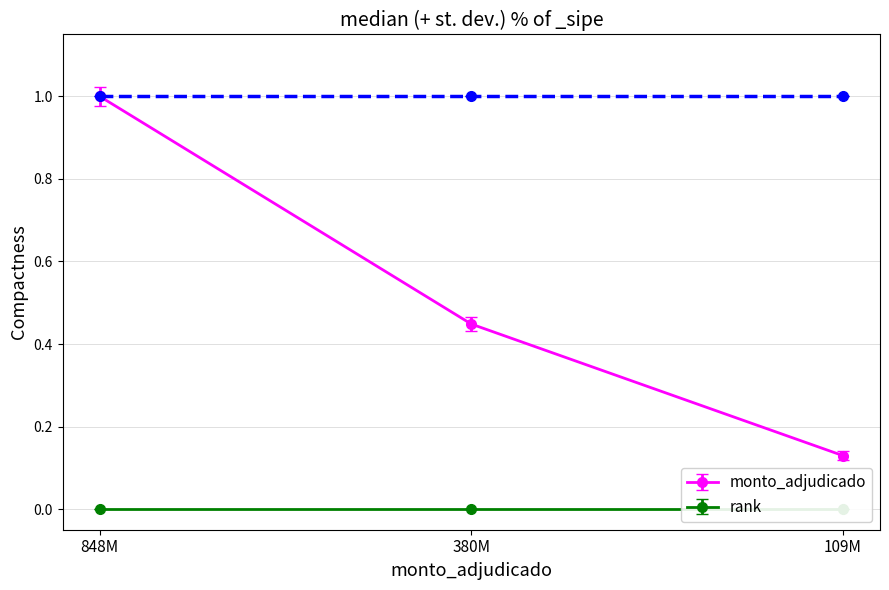

Where is monto_adjudicado nearest to the value 0?

109M